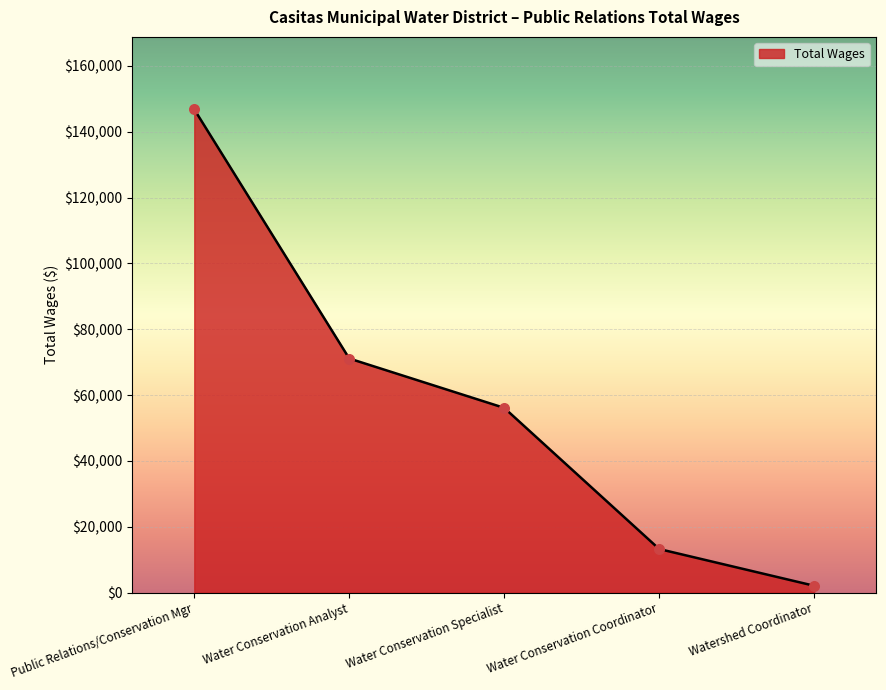

Which has a higher value, Watershed Coordinator or Water Conservation Coordinator?

Water Conservation Coordinator